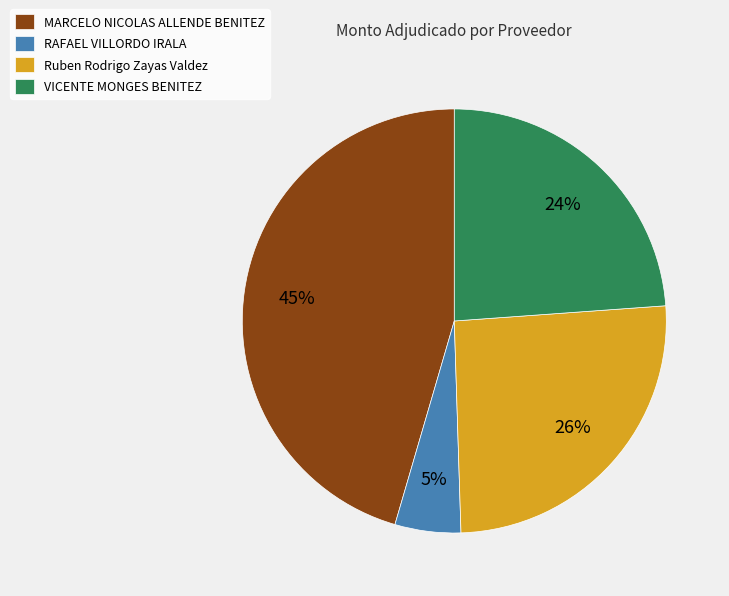

To the nearest percent, what portion does VICENTE MONGES BENITEZ represent?

24%